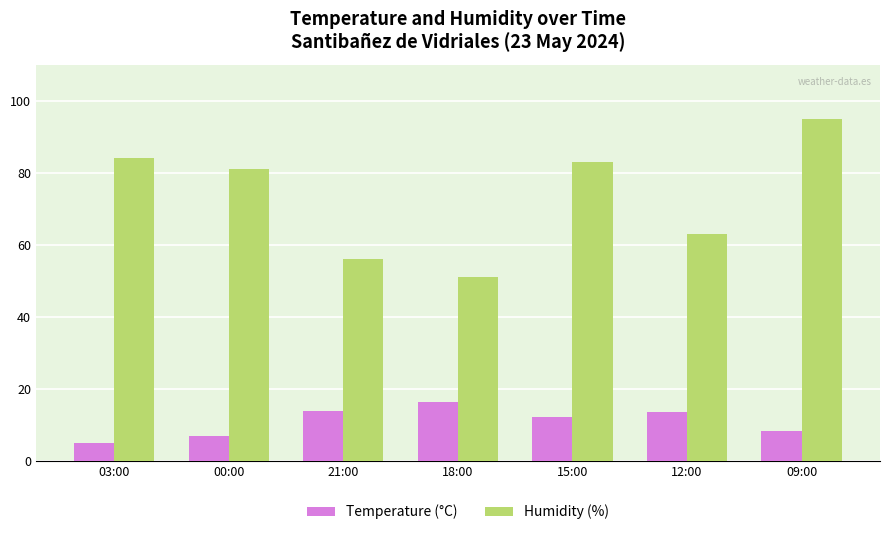

Which series has the largest total across all categories?

Humidity (%)